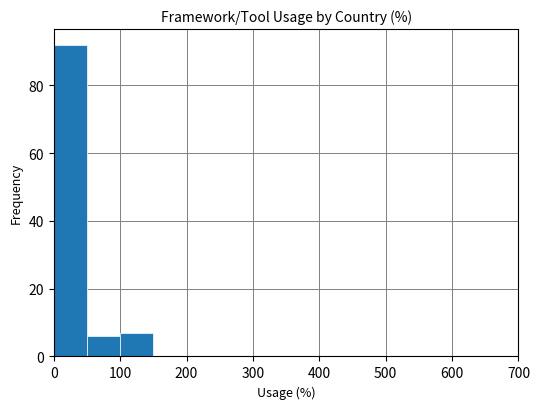

Which range on the x-axis has the tallest bar?

0 to 50